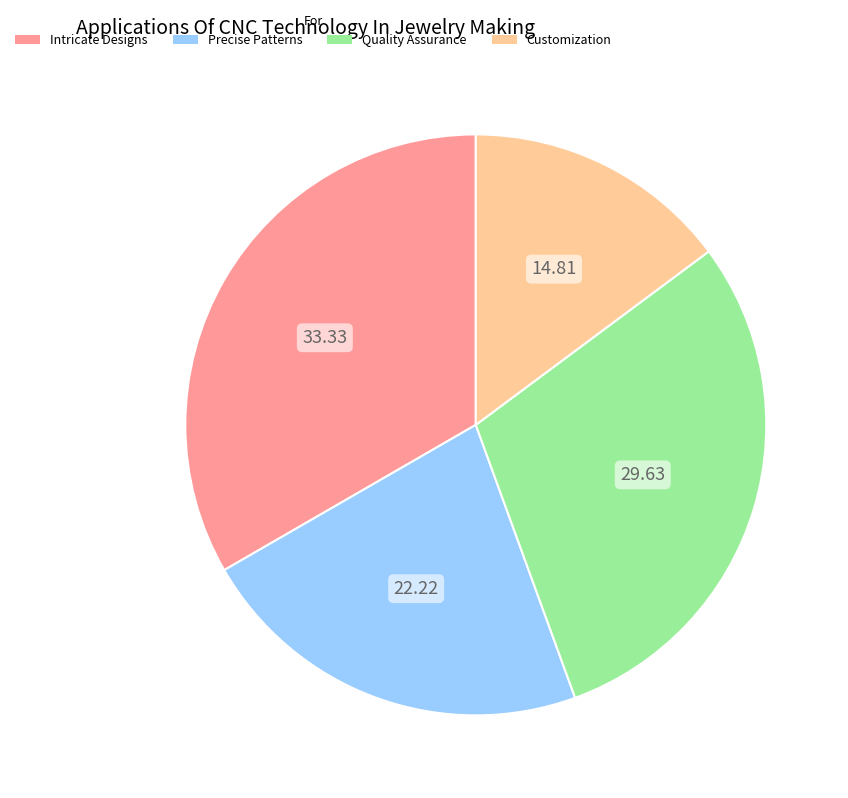

Rank the categories by value from highest to lowest.

Intricate Designs, Quality Assurance, Precise Patterns, Customization